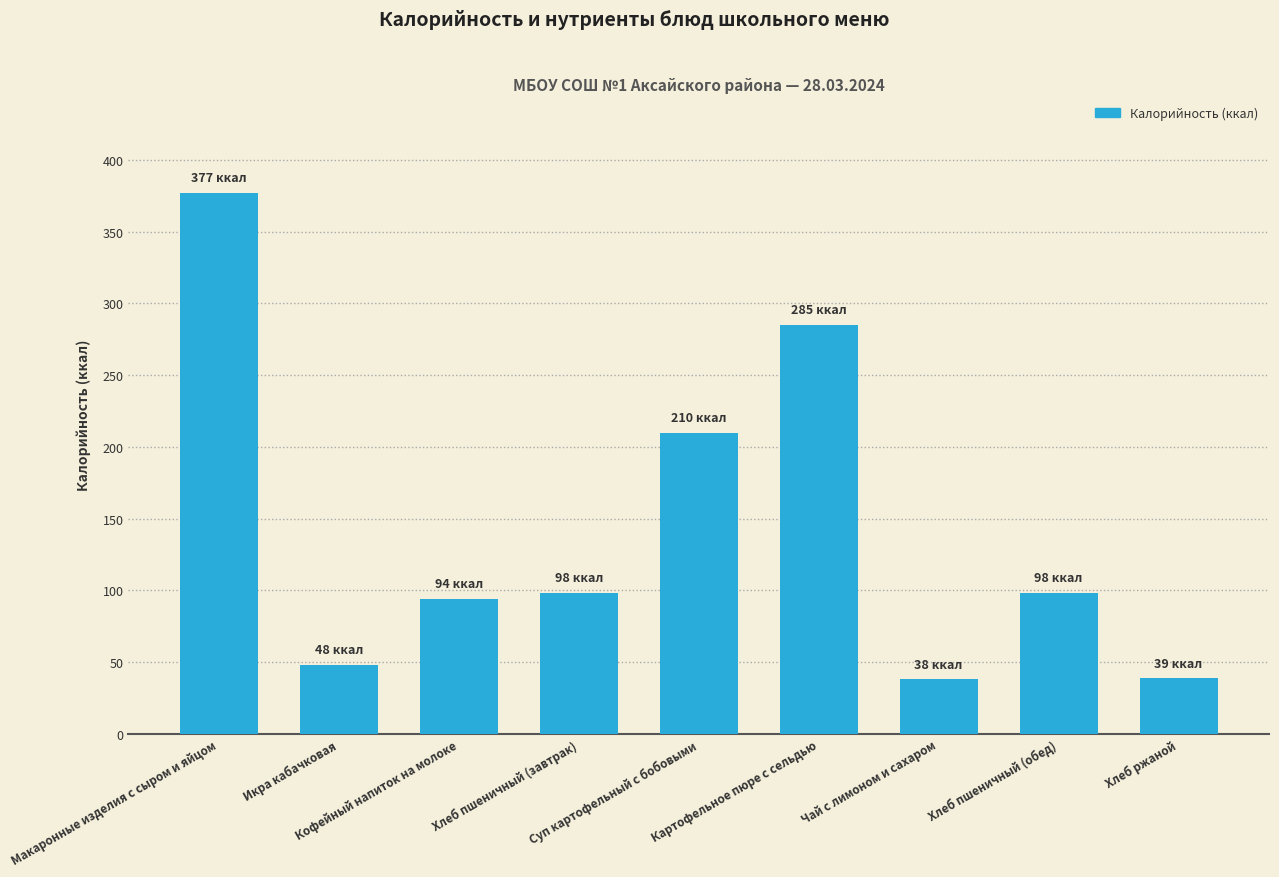

What is the greatest value displayed?

377.0